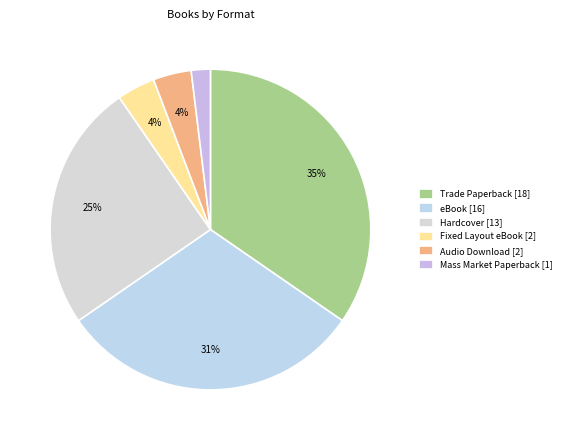

Count the number of slices in the pie.

6